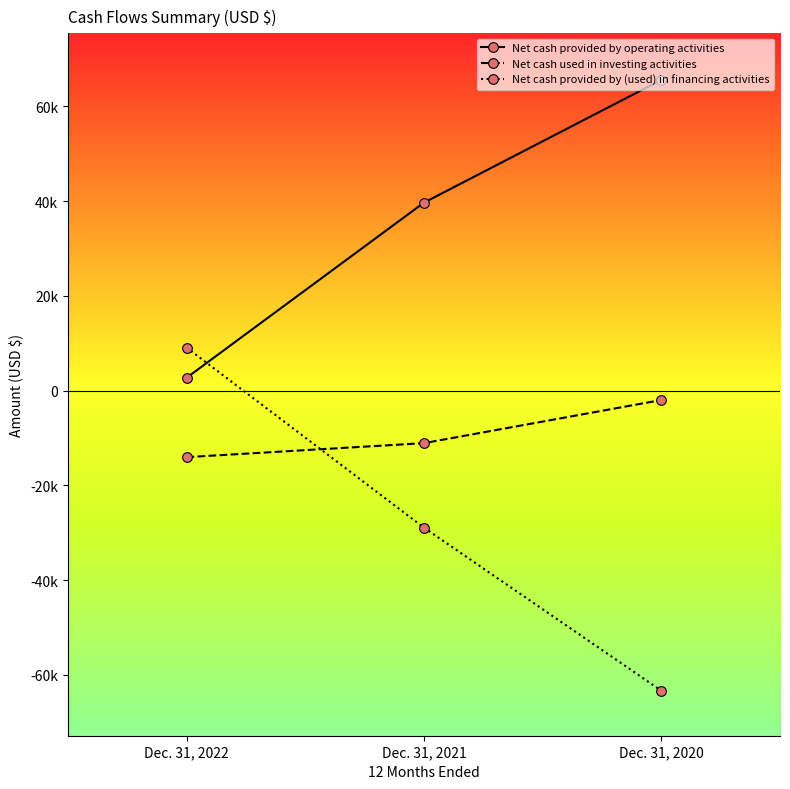

At Dec. 31, 2021, list the series in order from smallest to largest.

Net cash provided by (used) in financing activities, Net cash used in investing activities, Net cash provided by operating activities